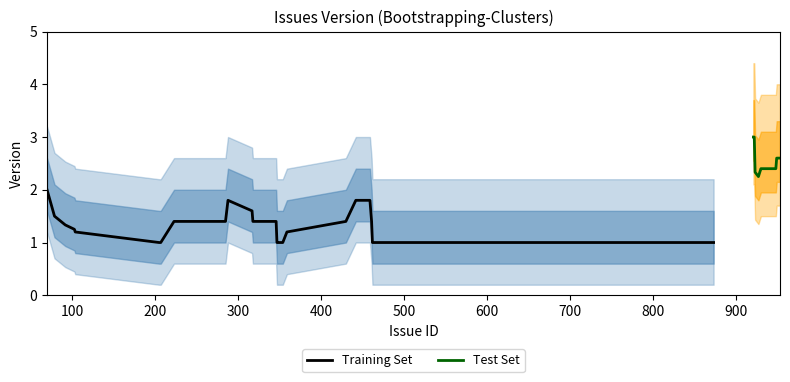

What is the difference between the maximum and minimum values?

2